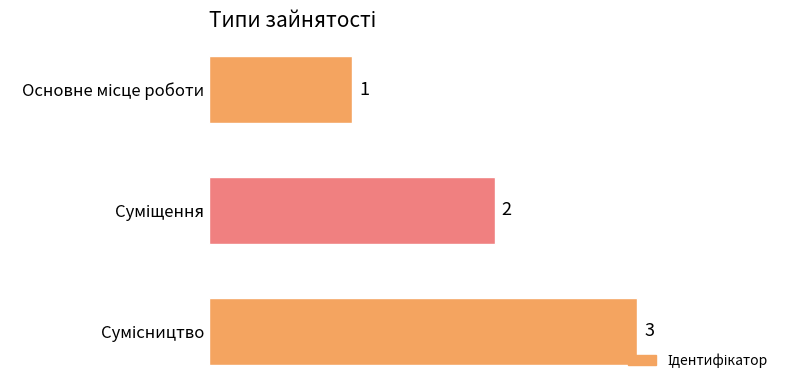

What is the sum of all values?

6